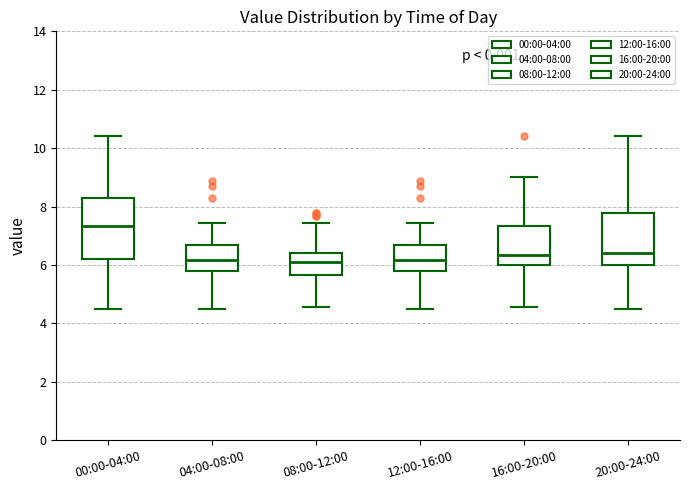

Which box is the tallest, from its lower edge to its upper edge?

00:00-04:00